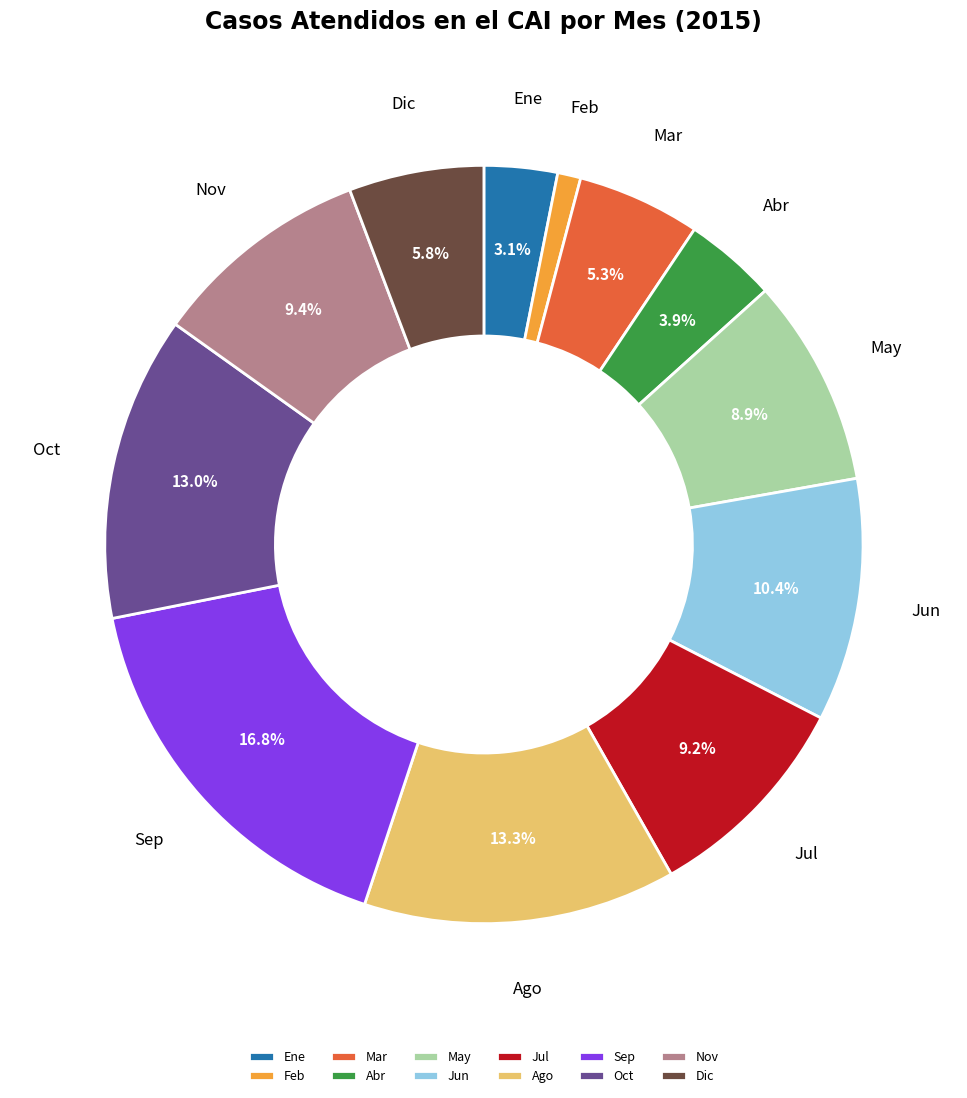

To the nearest percent, what portion does Abr represent?

4%